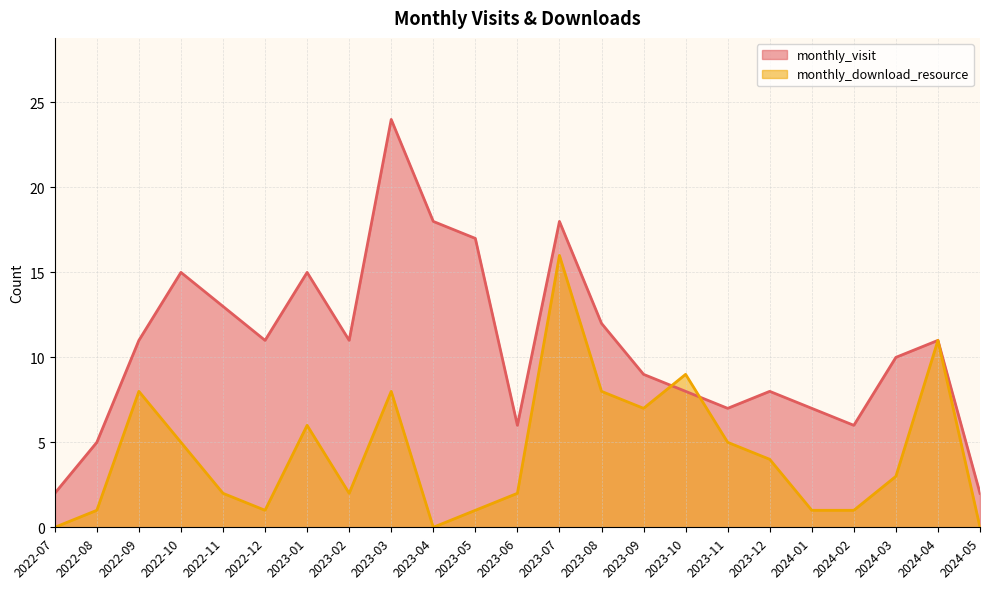

Which series changed the most between 2022-09 and 2022-11?

monthly_download_resource